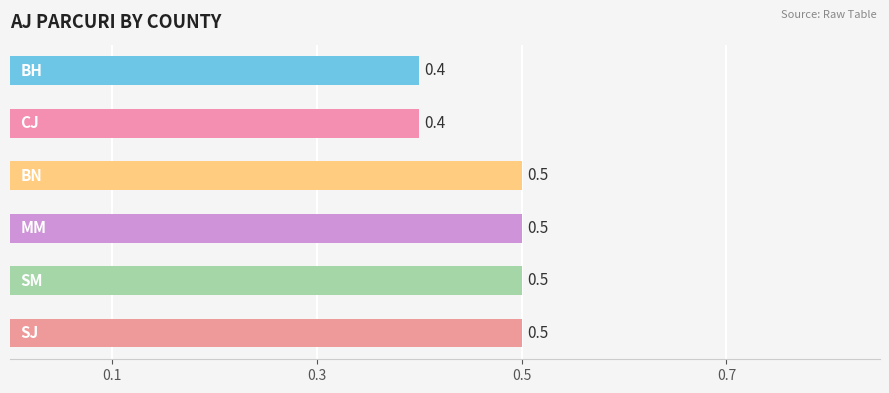

Count the values in the range 0 to 1.

6